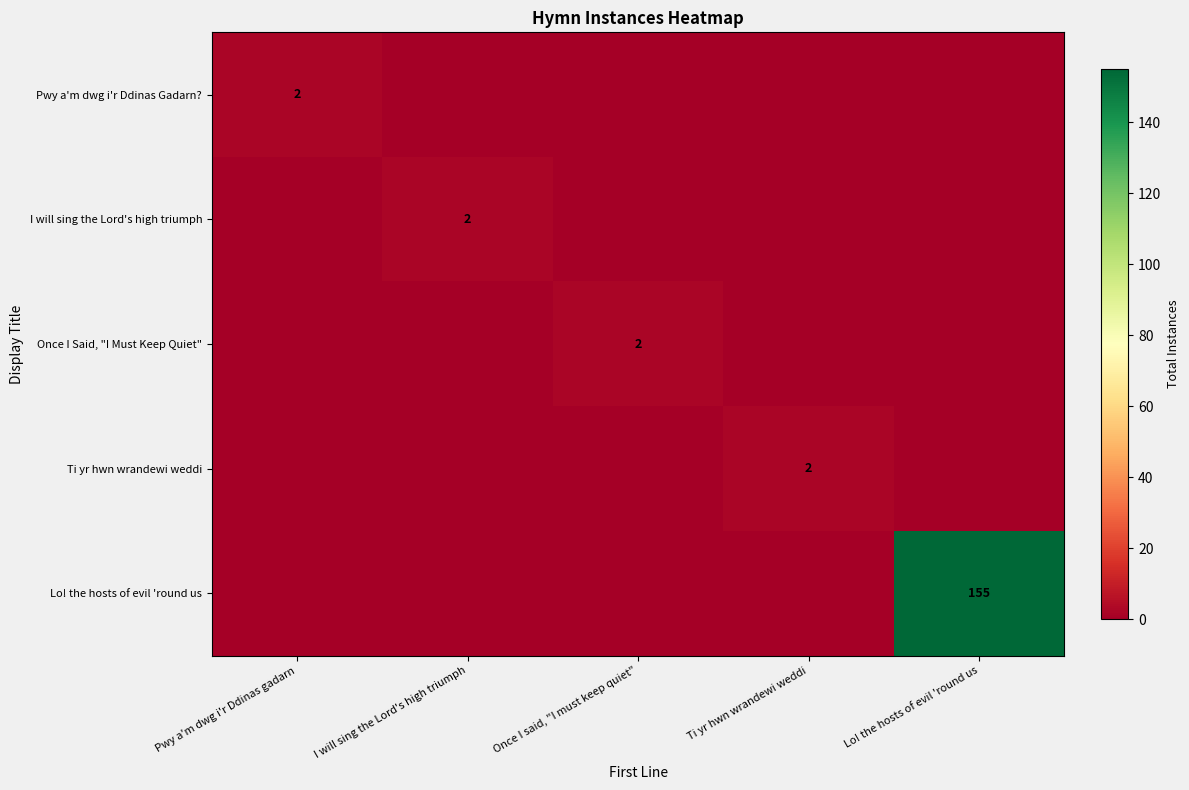

True or false: I will sing the Lord's high triumph has a value of 2 at I will sing the Lord's high triumph.

True